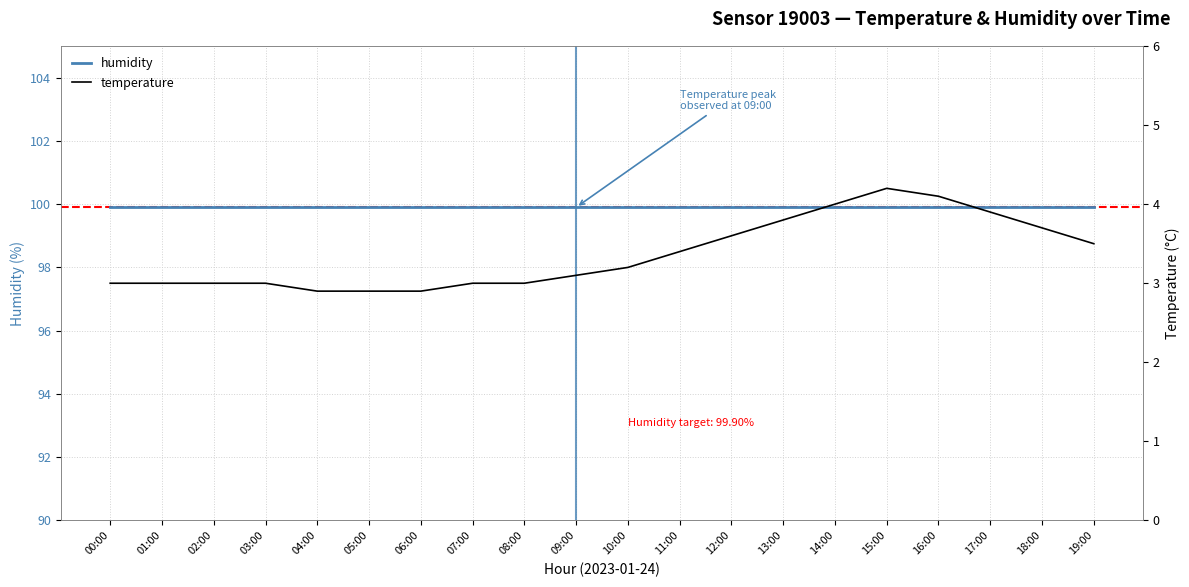

Which series changed the most between 06:00 and 08:00?

temperature